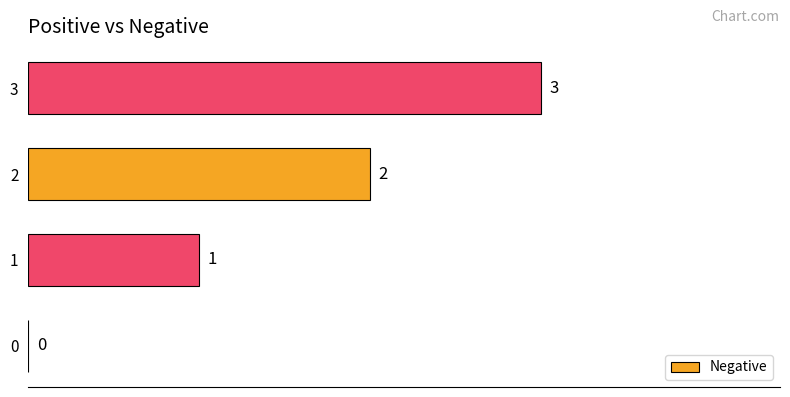

Between 3 and 2, which is larger?

3